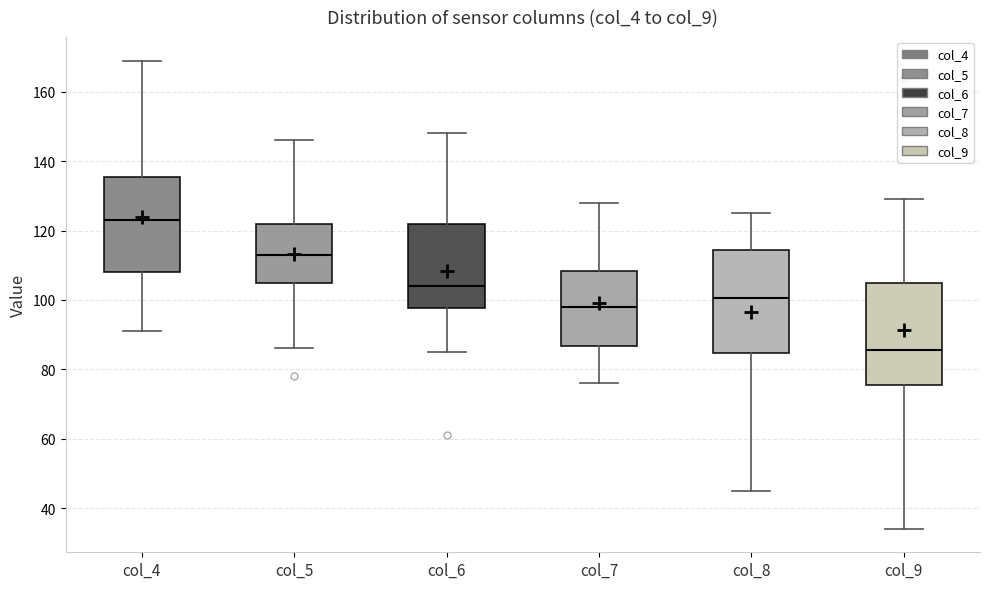

Reading left to right, read every box against the y-axis: the position of its median line, the range the box covers, and the ends of its whiskers. The values are not printed on the chart, so give them approximately, as read against the axis.

col_4: median 124, box 108 to 136, whiskers 92 to 170
col_5: median 114, box 104 to 122, whiskers 86 to 146
col_6: median 104, box 98 to 122, whiskers 86 to 148
col_7: median 98, box 86 to 108, whiskers 76 to 128
col_8: median 100, box 84 to 114, whiskers 46 to 126
col_9: median 86, box 76 to 106, whiskers 34 to 130